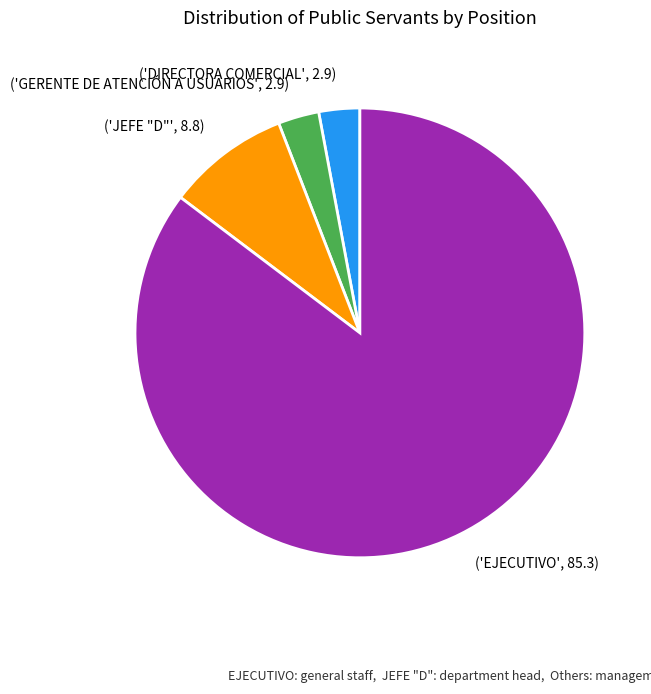

Which has a higher value, ('JEFE "D"', 8.8) or ('EJECUTIVO', 85.3)?

('EJECUTIVO', 85.3)